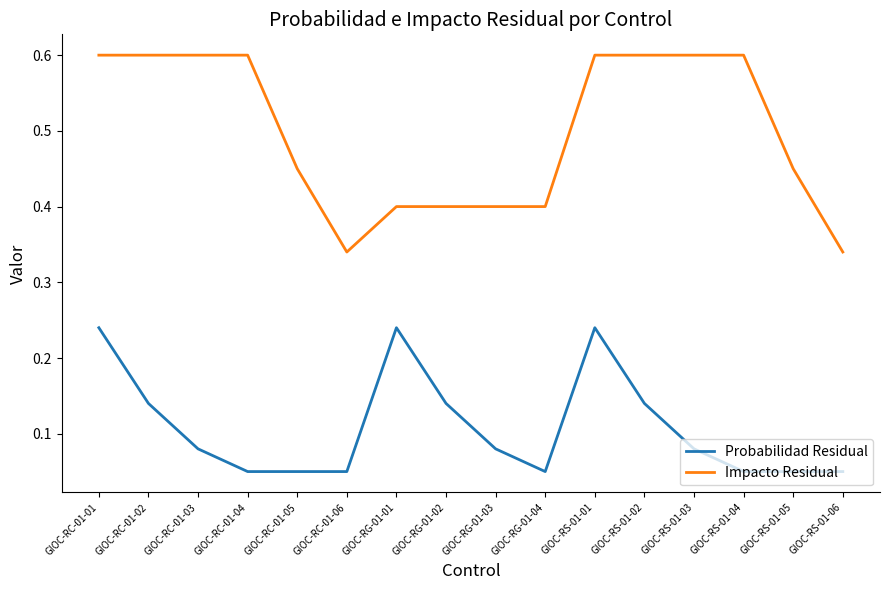

True or false: Impacto Residual has a value of 0.3 at GIOC-RS-01-02.

False